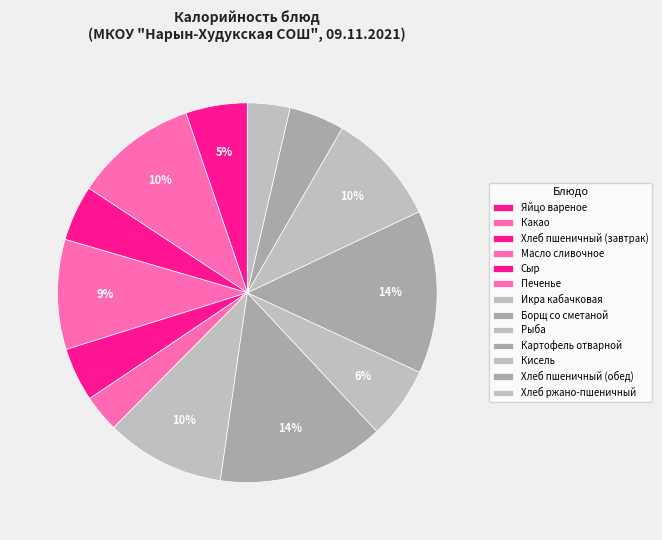

Rank the categories by value from highest to lowest.

Борщ со сметаной, Картофель отварной, Какао, Икра кабачковая, Кисель, Масло сливочное, Рыба, Яйцо вареное, Хлеб пшеничный (завтрак), Хлеб пшеничный (обед), Сыр, Хлеб ржано-пшеничный, Печенье